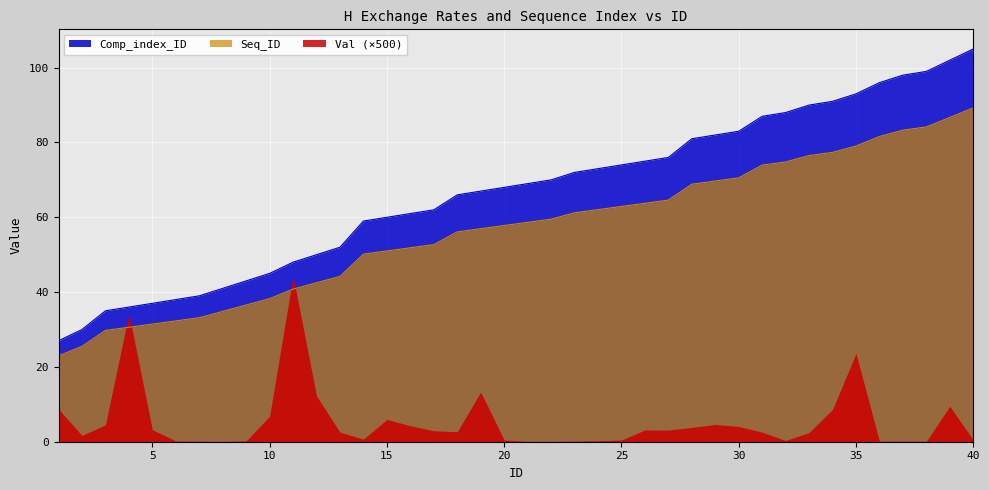

True or false: Seq_ID and Comp_index_ID cross at least once.

False